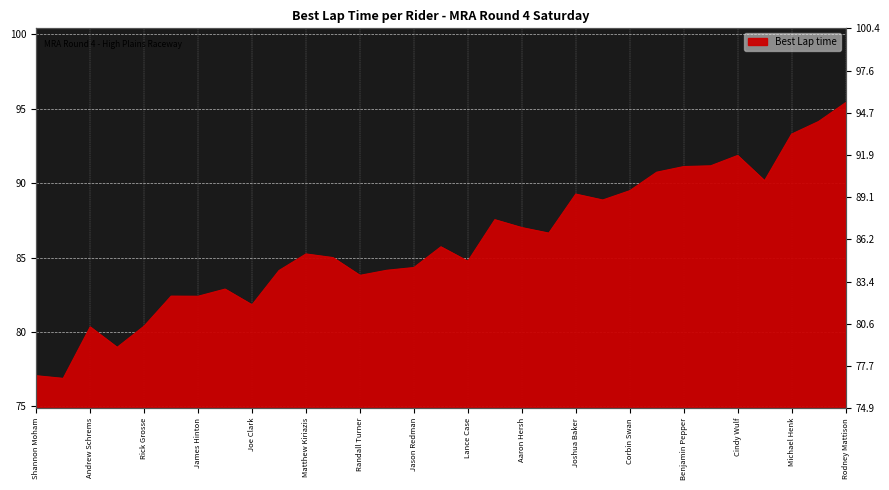

True or false: the data shows 91.9 at Cindy Wulf.

True